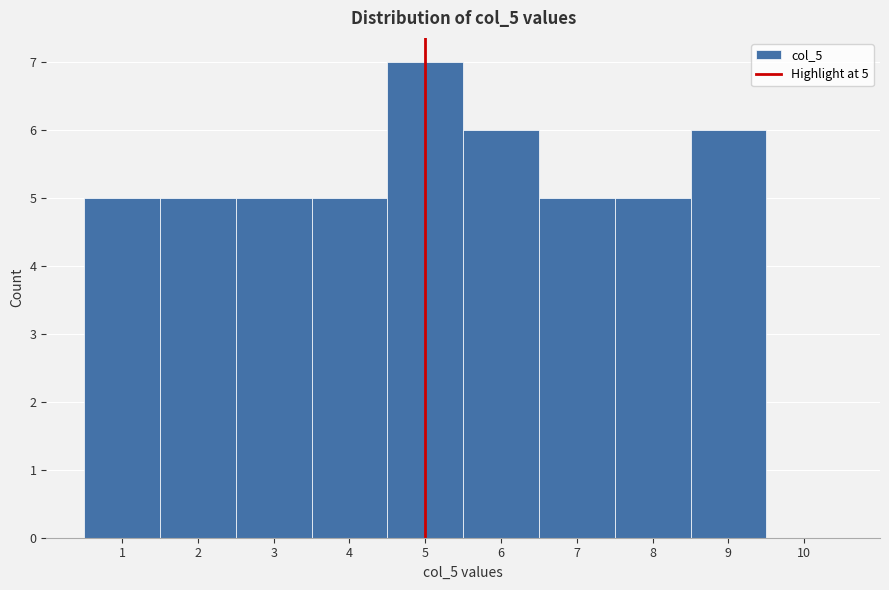

Over which range of the x-axis is the bar tallest?

4.5 to 5.5